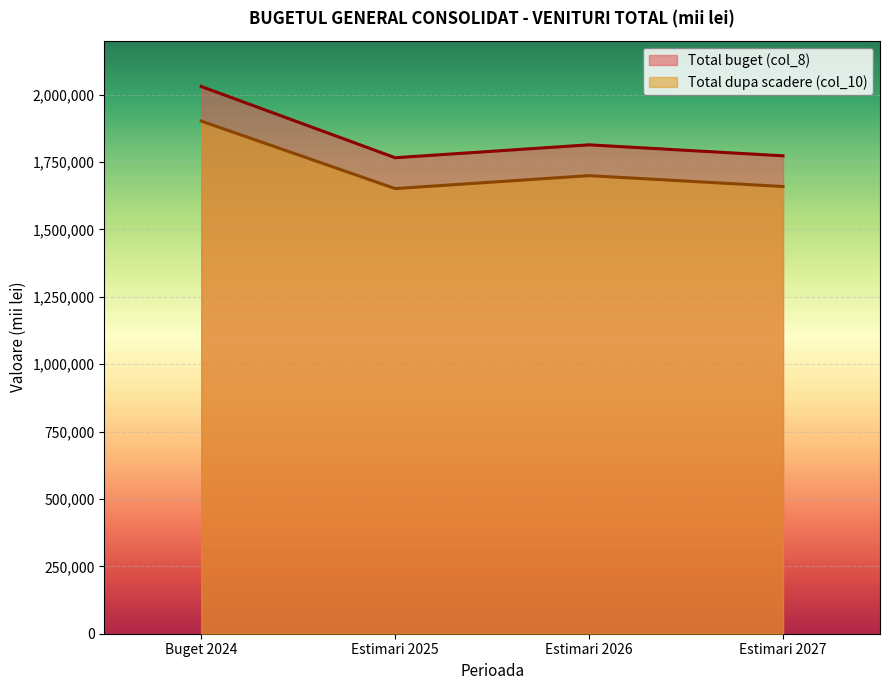

What is the difference between the second highest and minimum values in the Total buget (col_8) series?

47813